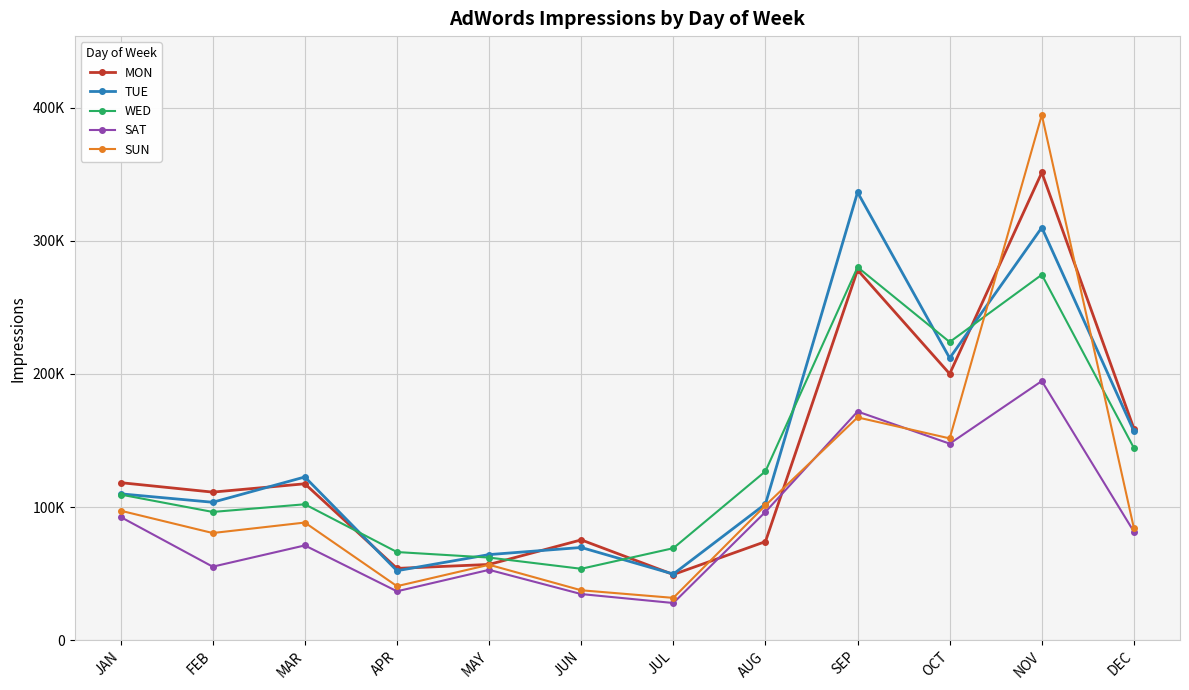

True or false: TUE and SAT cross at least once.

False